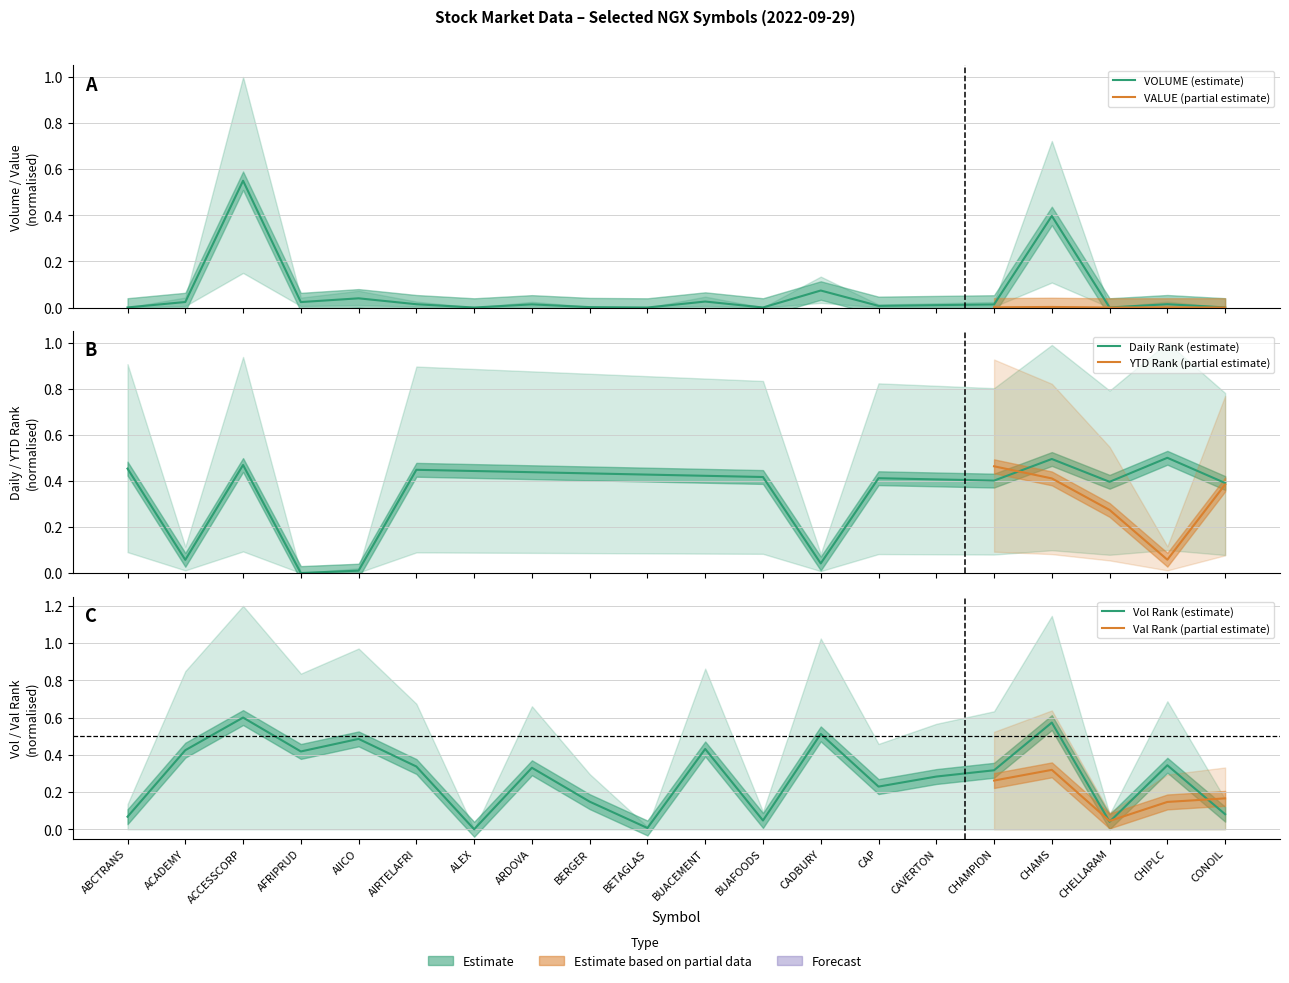

At how many categories does at least one series exceed 0?

20